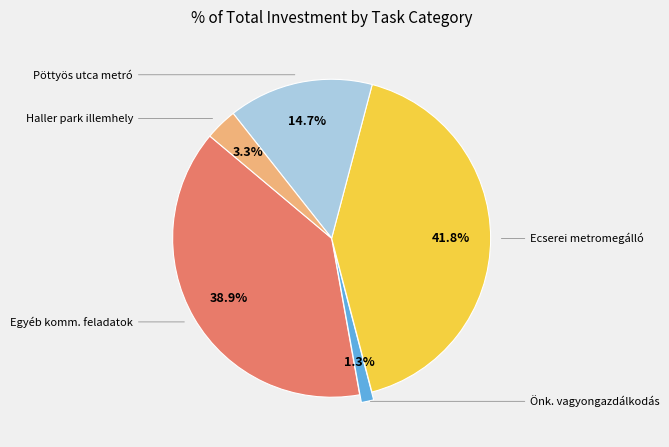

How many slices are in this pie chart?

5